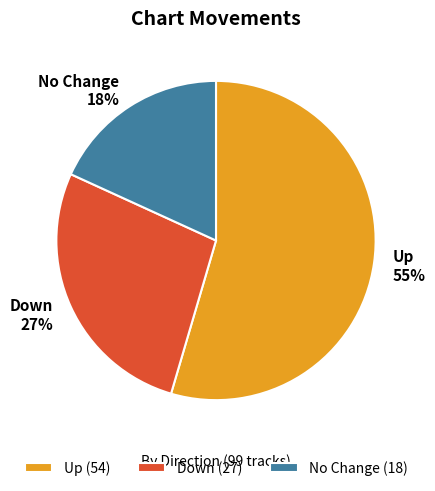

Is there any slice that represents more than half of the pie?

Yes